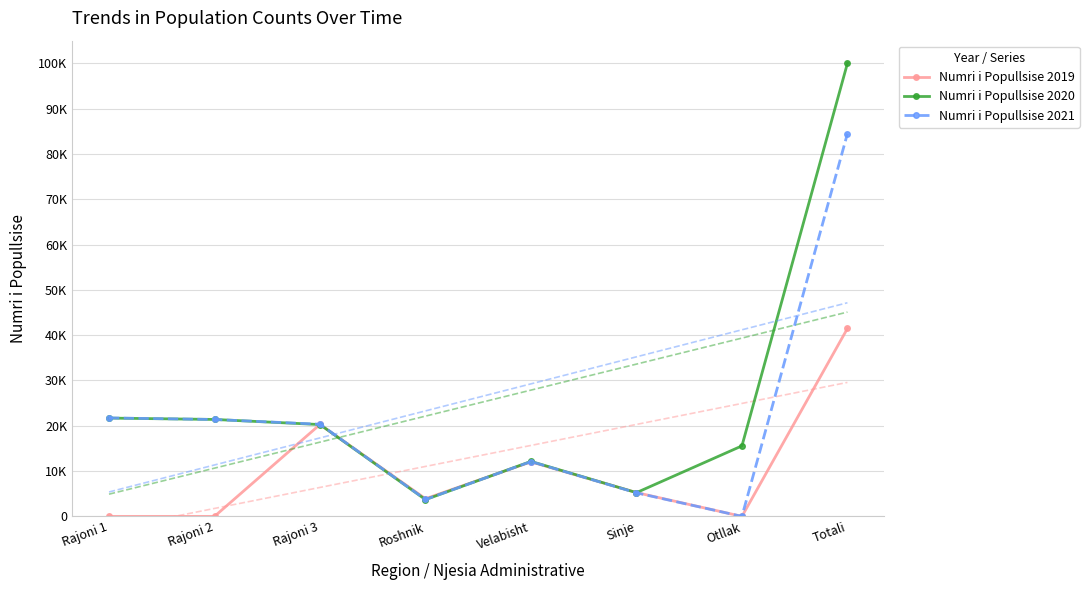

Between Totali and Rajoni 3, which is larger?

Totali